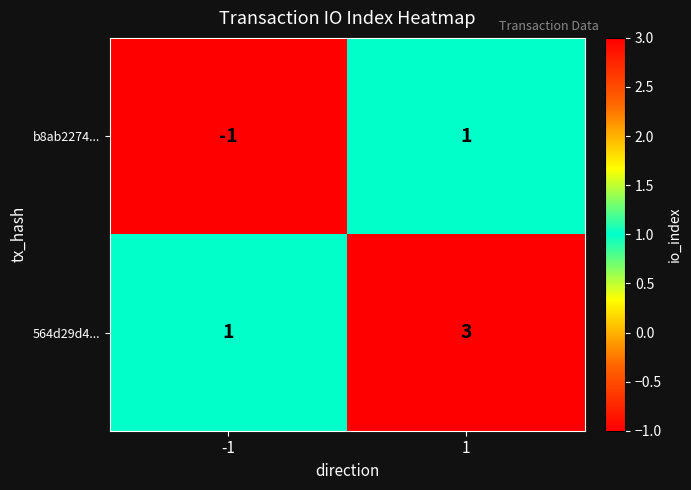

What is the approximate value of 564d29d4... at 1?

3